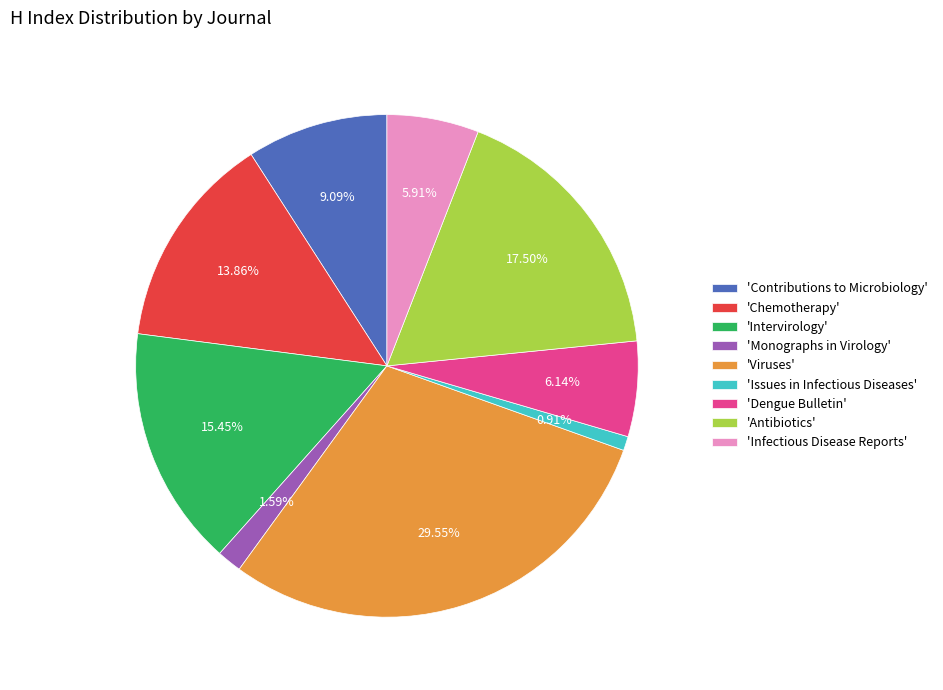

Is there any slice that represents more than half of the pie?

No